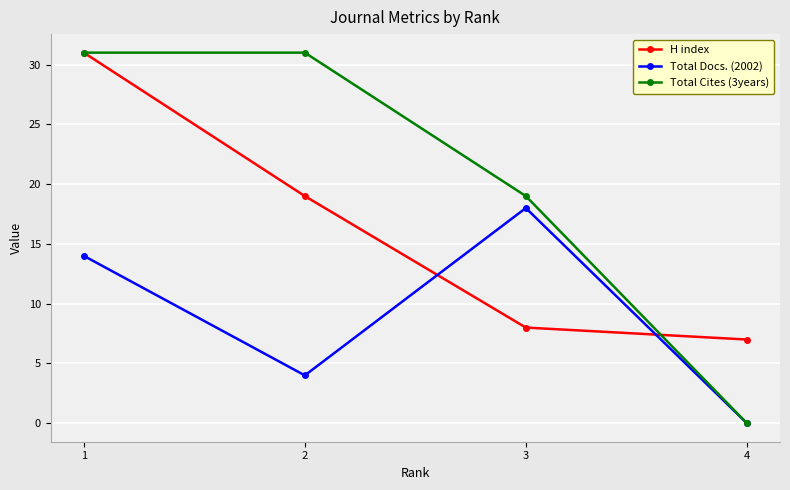

Does the chart have visible grid lines?

Yes